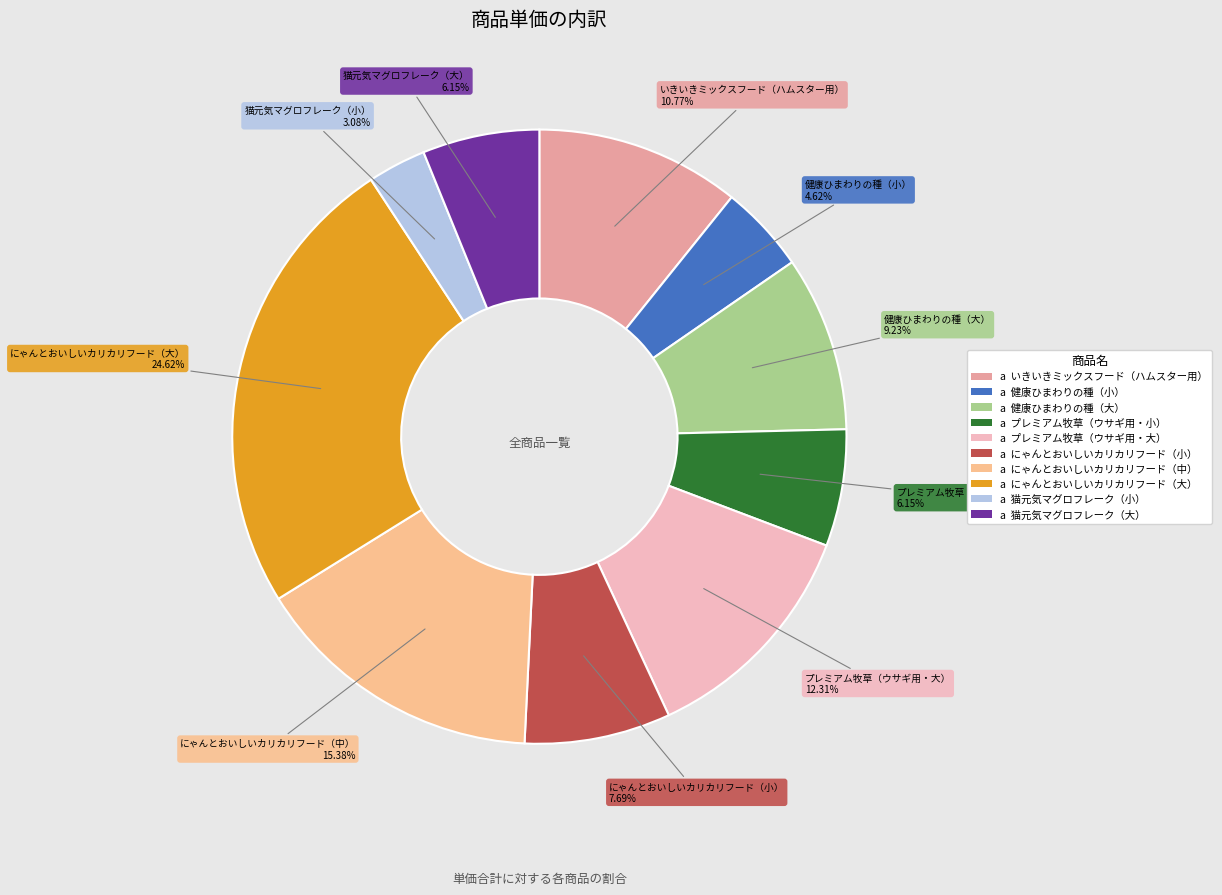

Is it true that にゃんとおいしいカリカリフード（中） is 15% of the pie?

True